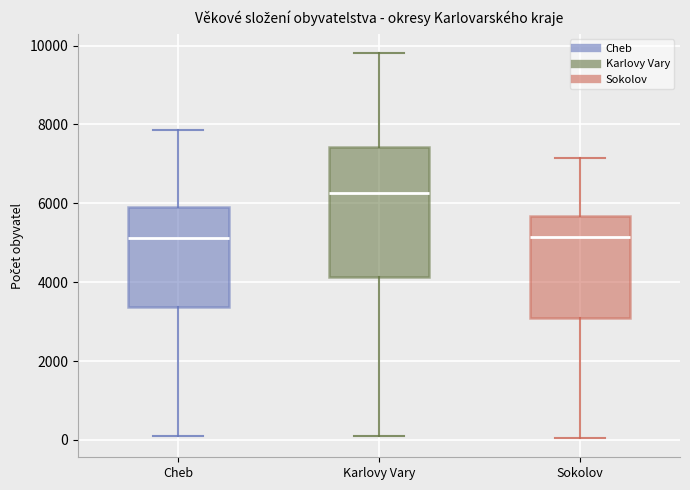

Comparing the boxes themselves (not the whiskers), which one is the tallest?

Karlovy Vary